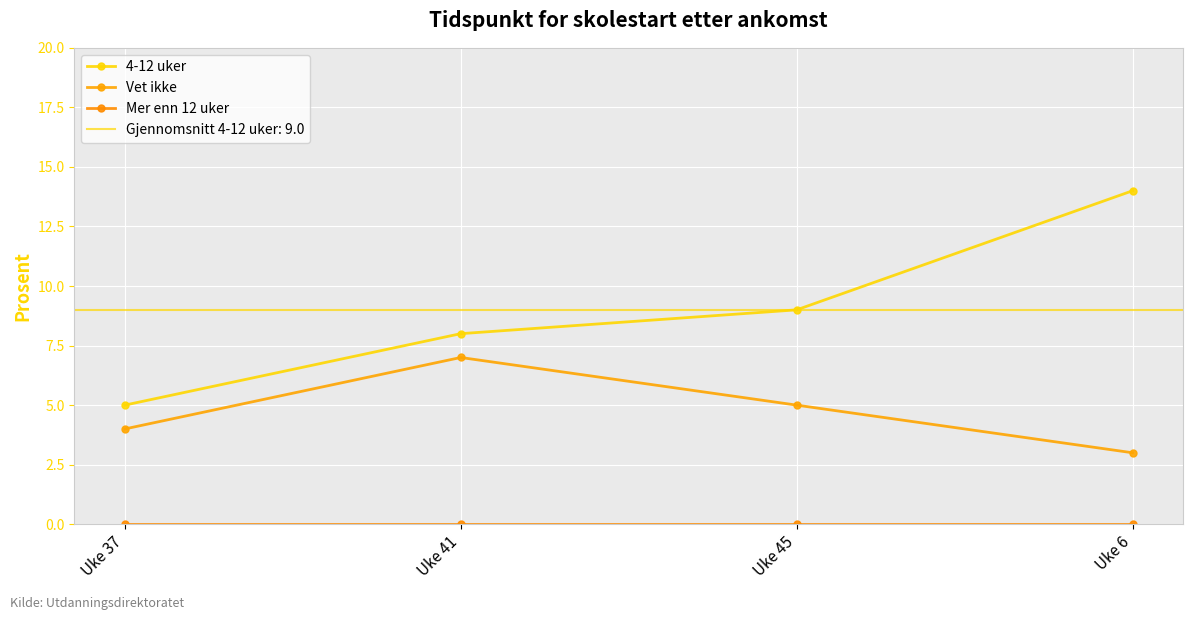

Which series changed the most between Uke 41 and Uke 6?

4-12 uker